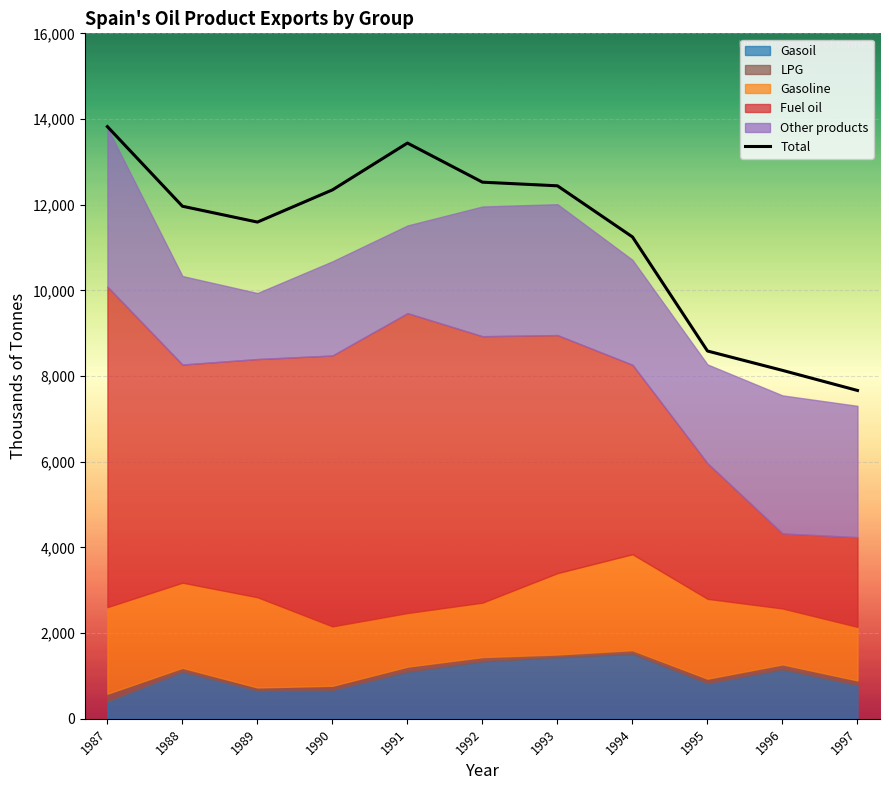

What is the minimum value for Total?

7664.0